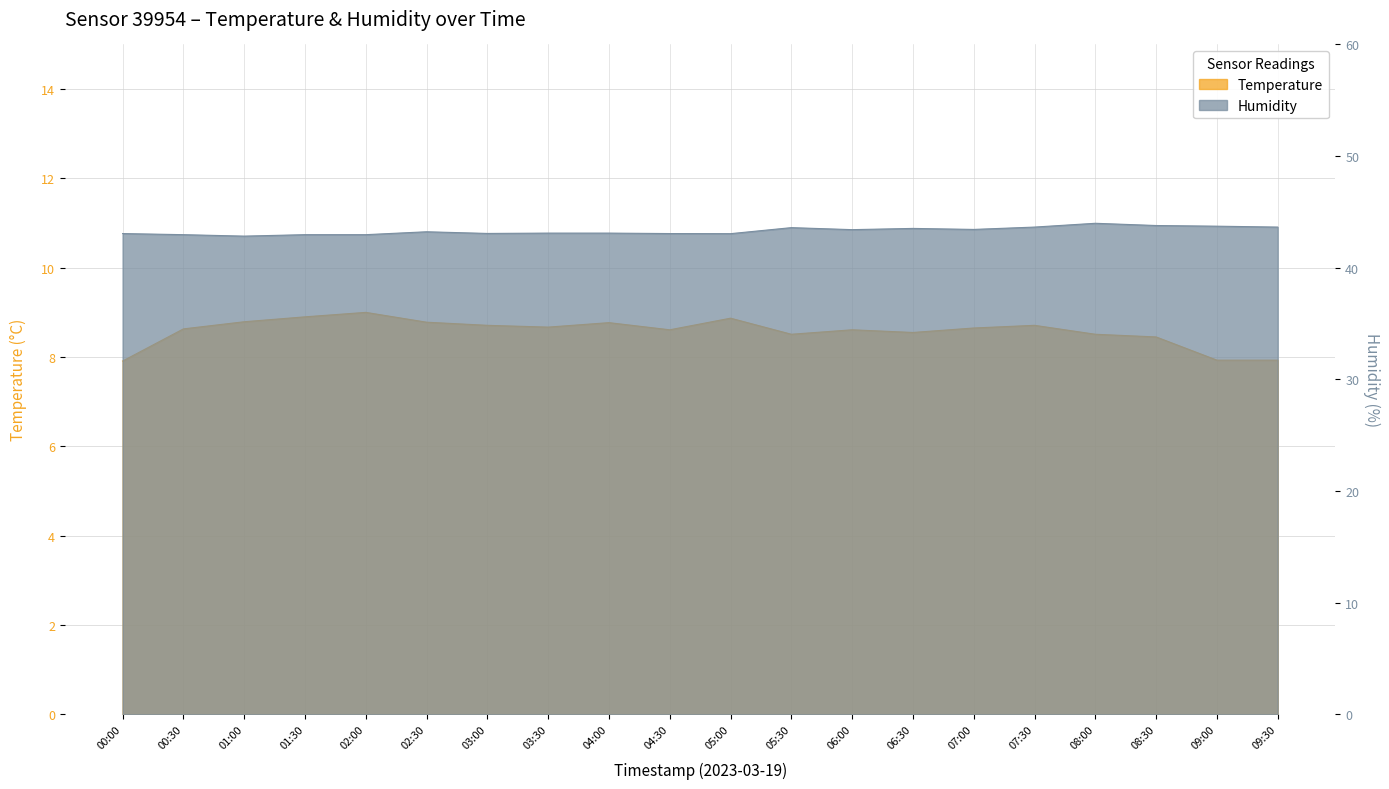

Does the chart have visible grid lines?

Yes